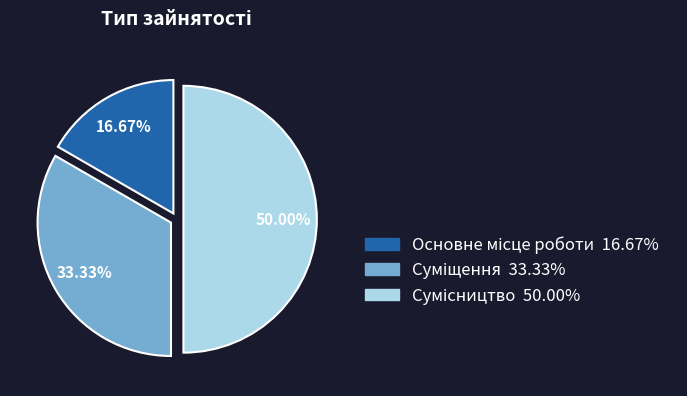

Count the number of slices in the pie.

3